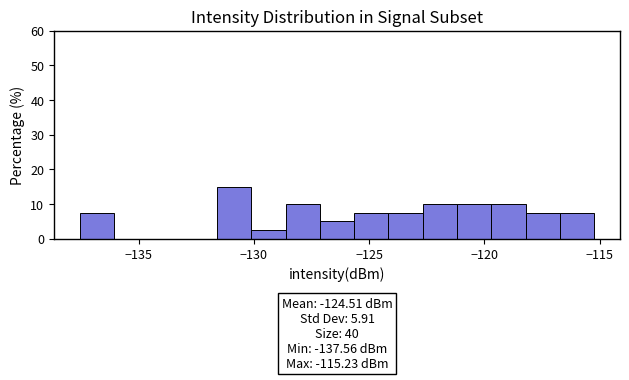

Around what value on the x-axis is the tallest bar? Give the approximate position of its centre, as read against the axis.

-131.0